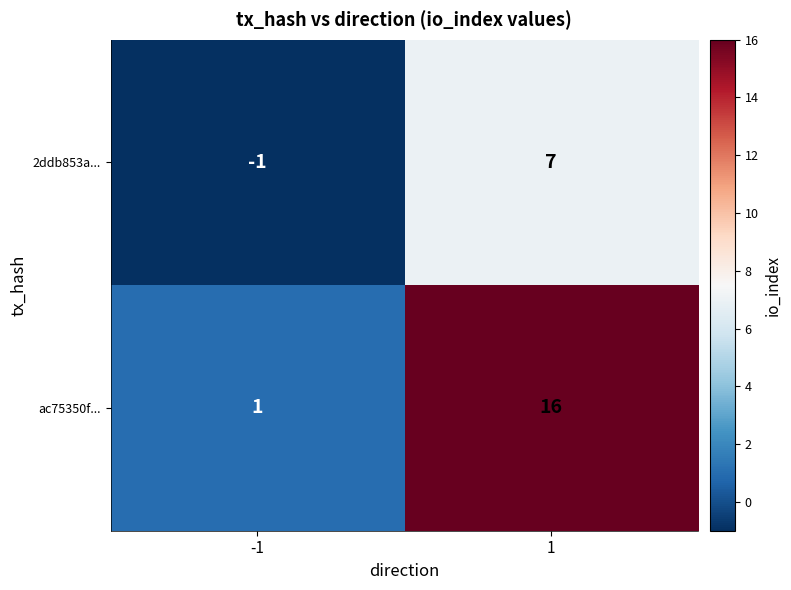

What is the sum of all ac75350f... values?

17